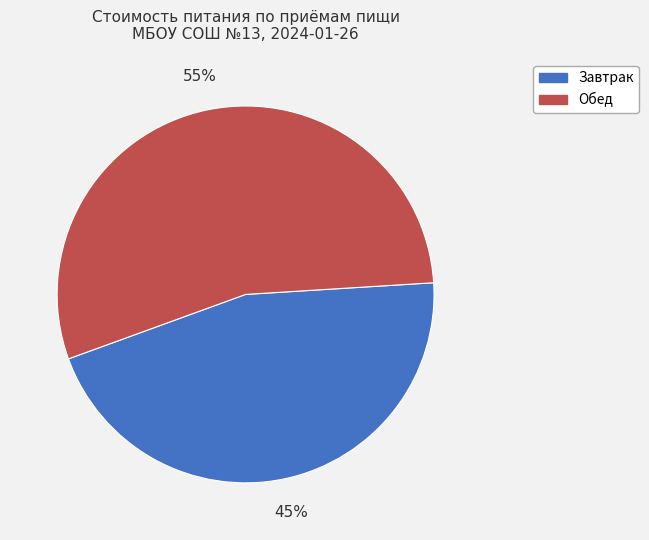

Do Завтрак and Обед together represent more than half of the pie?

Yes